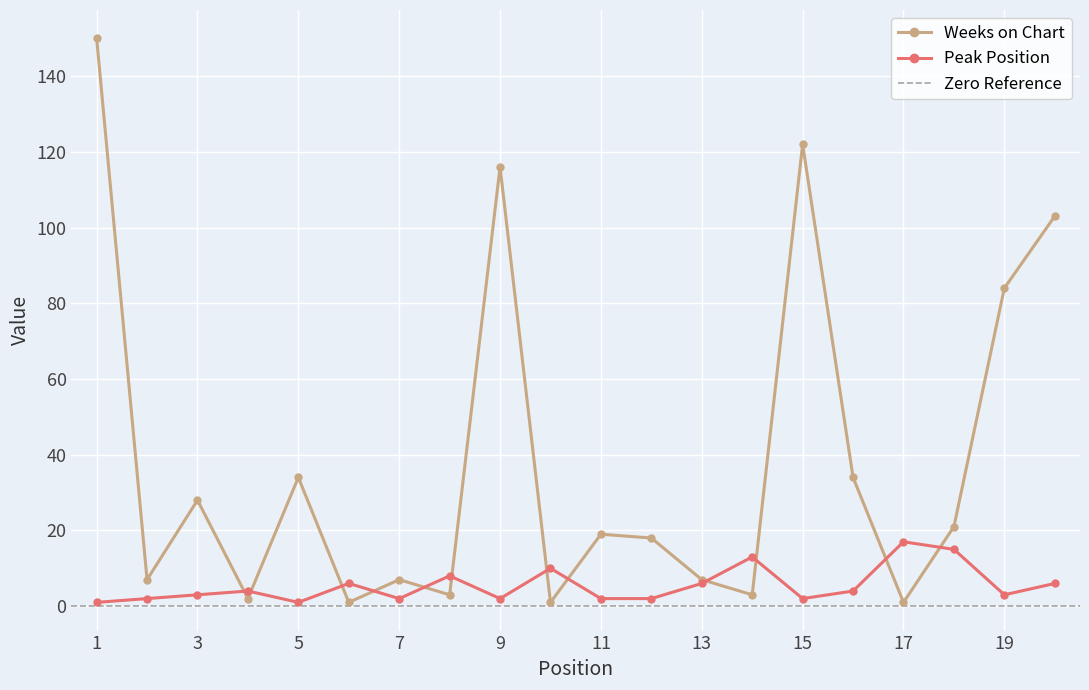

At 10, list the series in order from largest to smallest.

Peak Position, Weeks on Chart